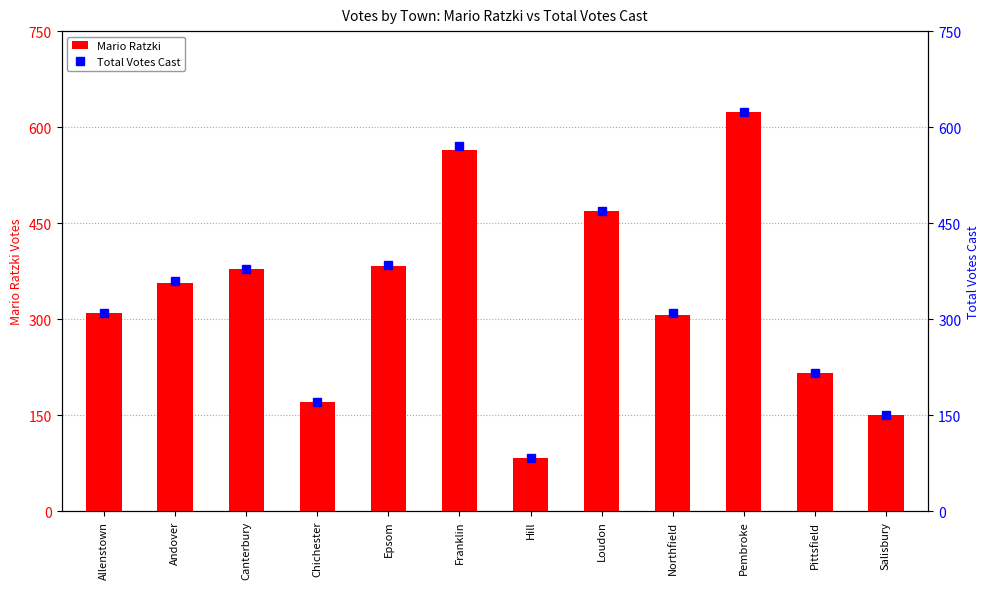

What is the label of the 8th bar from the right?

Epsom